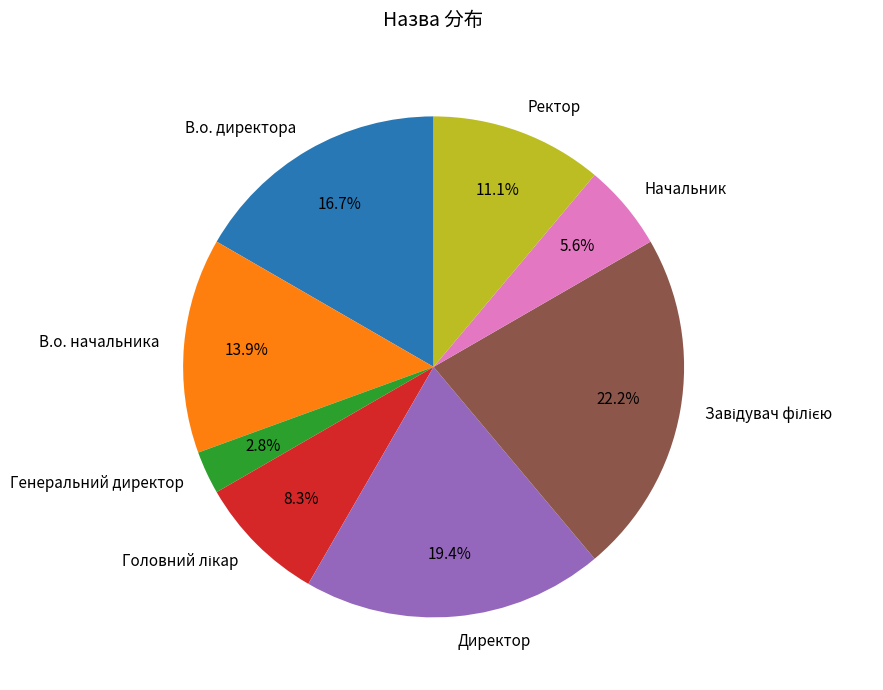

Between Ректор and В.о. директора, which is larger?

В.о. директора